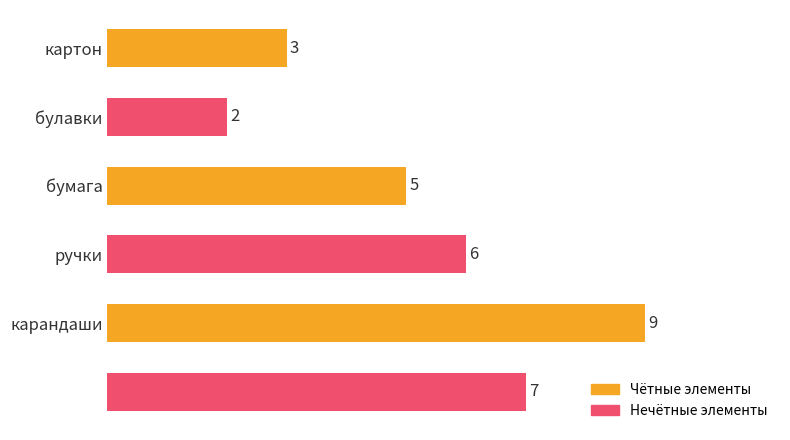

How many values are below 6?

3